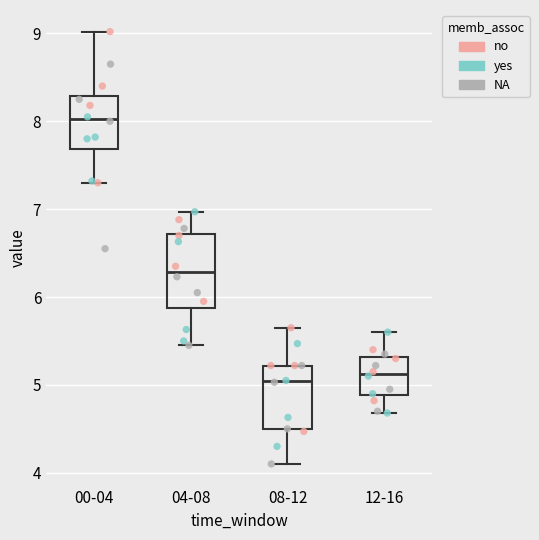

Which box is the tallest, from its lower edge to its upper edge?

04-08